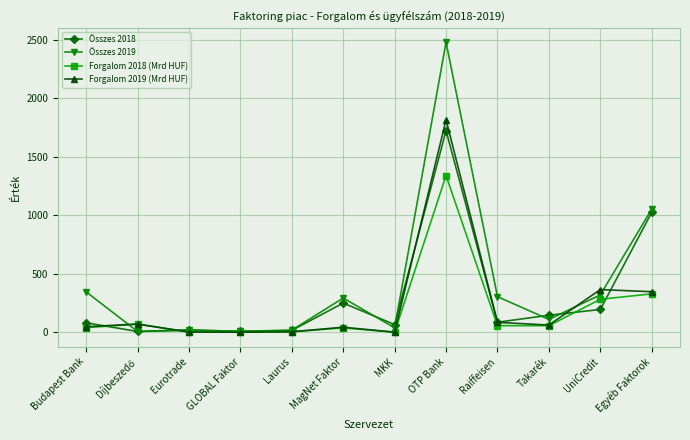

Is it true that Összes 2018 equals 50.3 at Takarék?

False